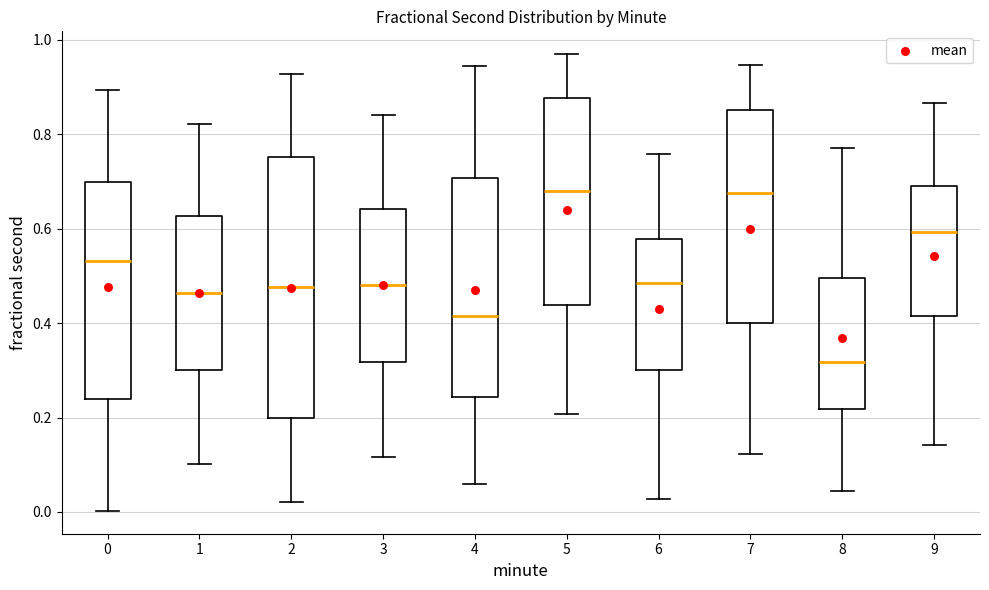

Which box's median line is the lowest?

8